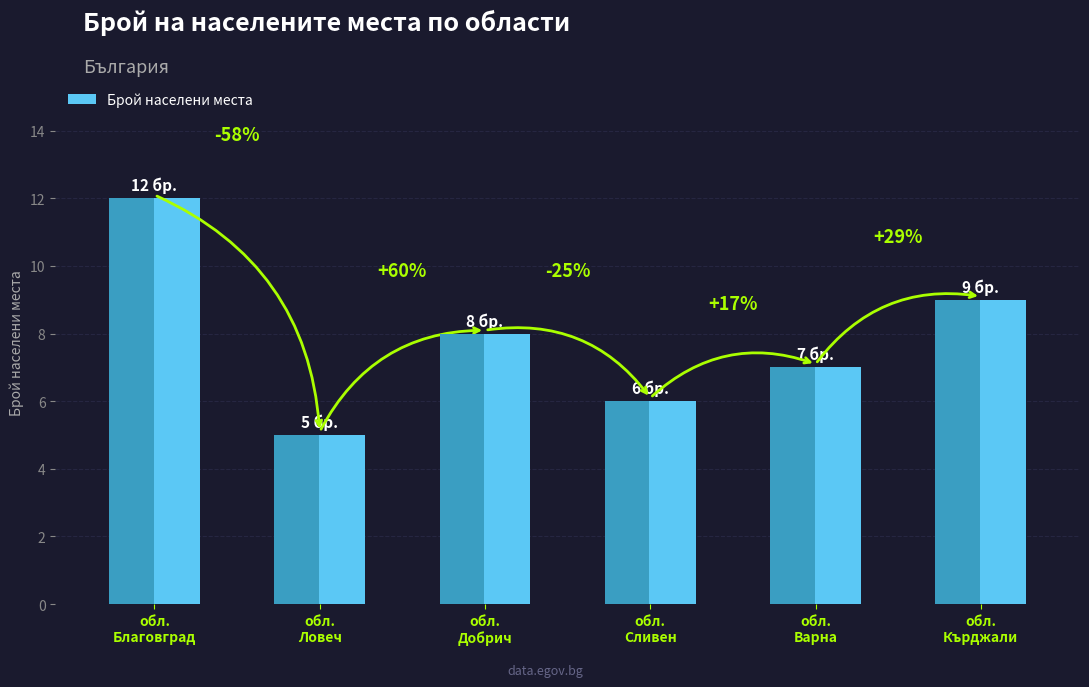

How many series are shown in this chart?

1